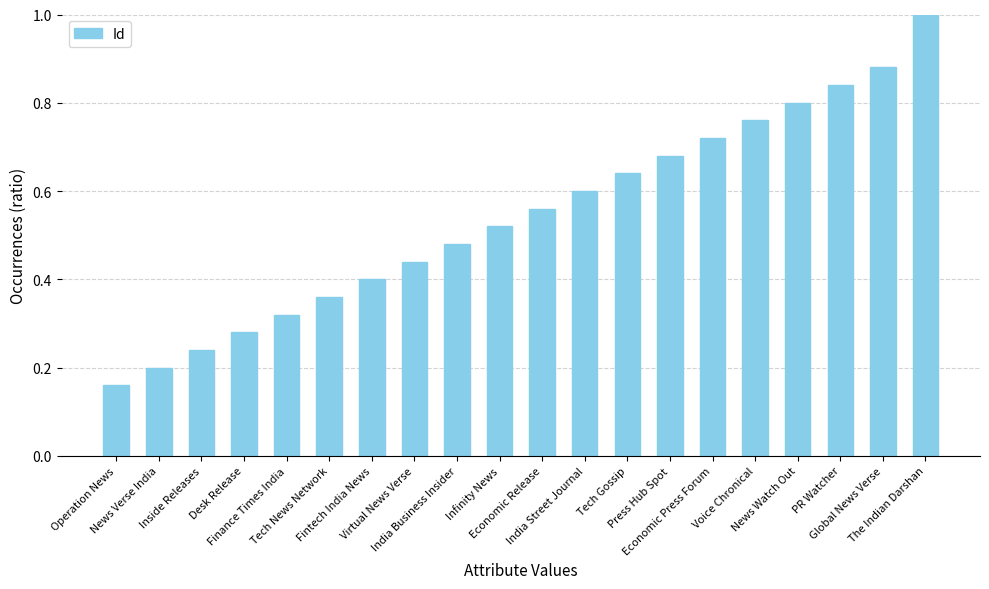

The chart shows a value of 0.8 at News Watch Out. True or false?

True